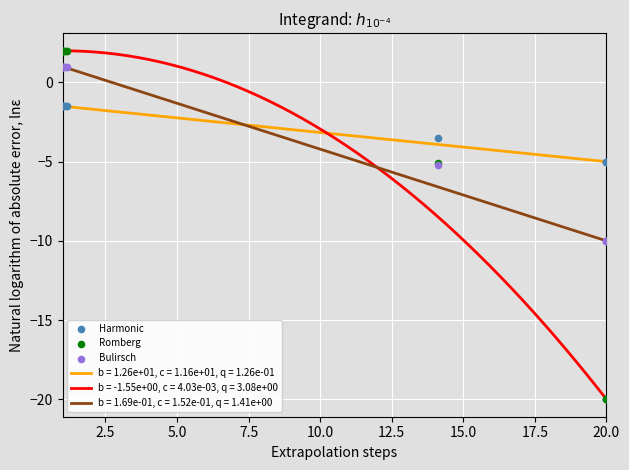

Which series reaches the maximum Y coordinate?

Romberg